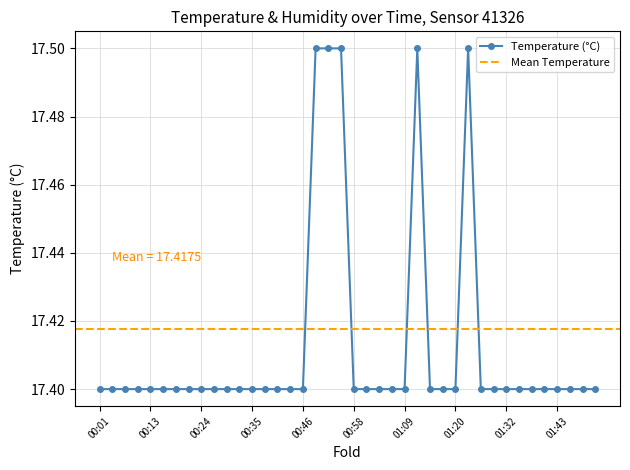

Is it true that the value at 00:07 is 29.0?

False